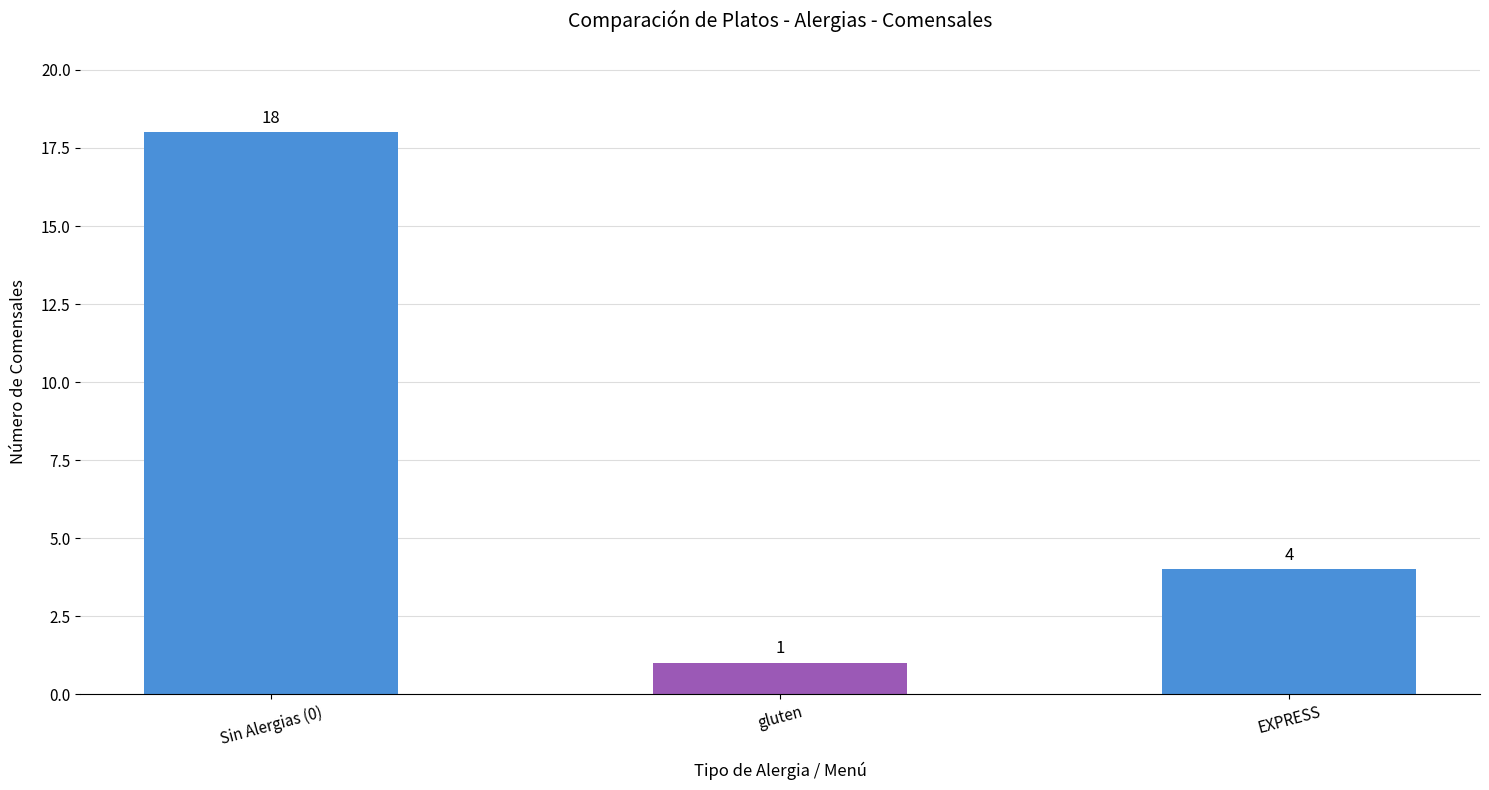

Is it true that the value at Sin Alergias (0) is 5?

False